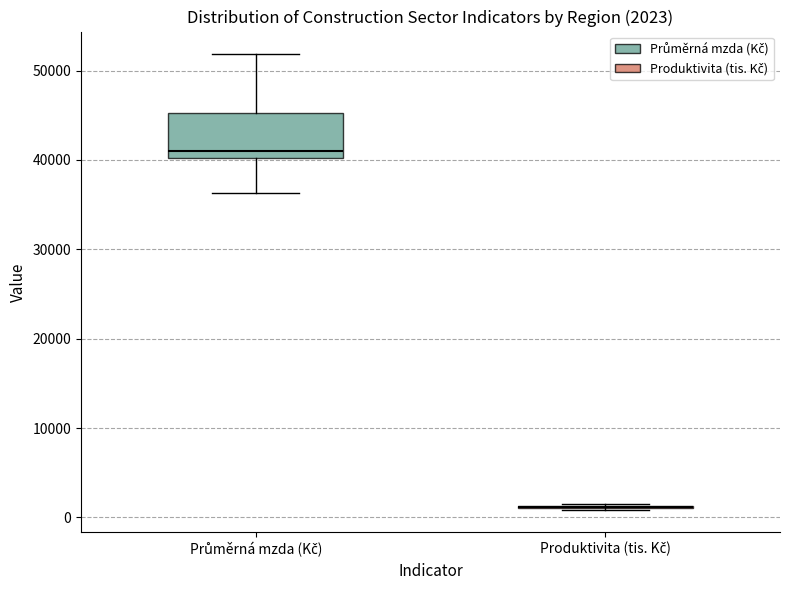

Which box is the tallest, from its lower edge to its upper edge?

Průměrná mzda (Kč)